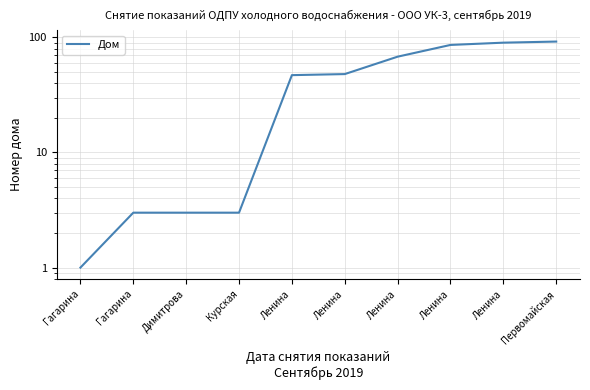

Approximately how many times larger is the value at Ленина compared to Первомайская?

0.5